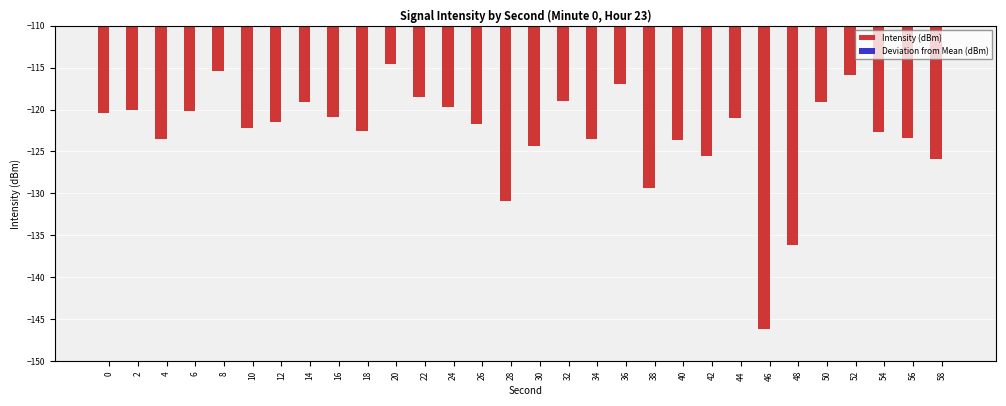

Is the value of Deviation from Mean (dBm) at 38 greater than the value of Intensity (dBm) at 6?

Yes